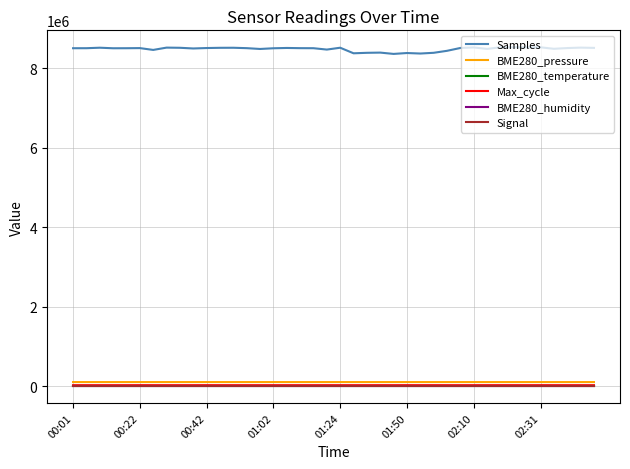

Which series has the largest total across all categories?

Samples